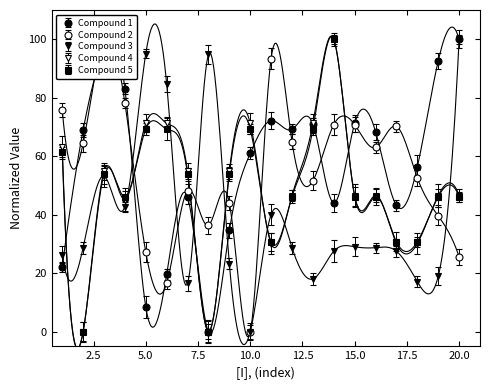

Where does the LONG series first go above 68?

2